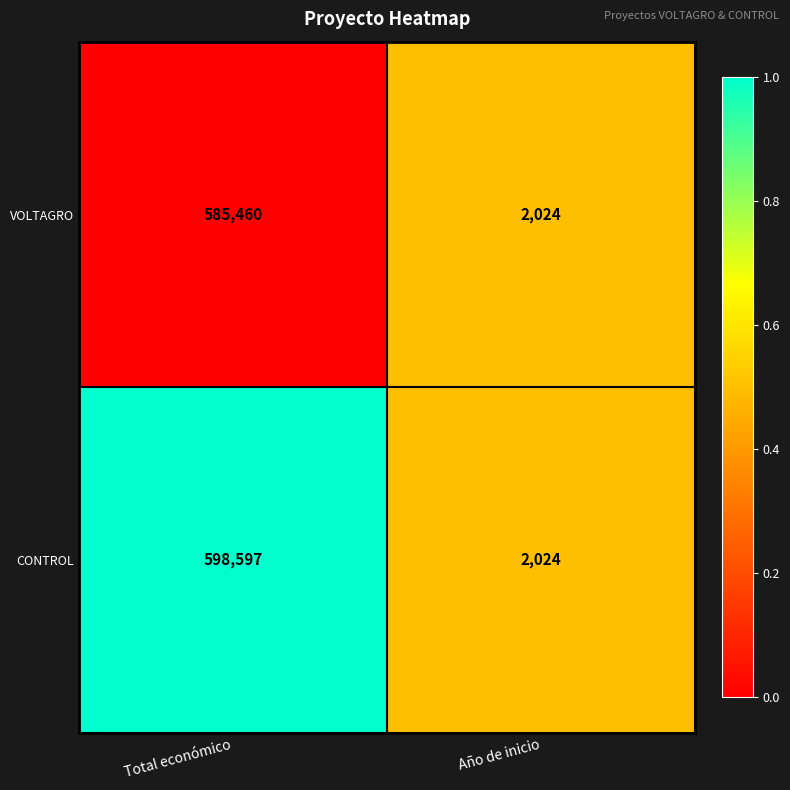

Is it true that VOLTAGRO equals 2804 at Año de inicio?

False